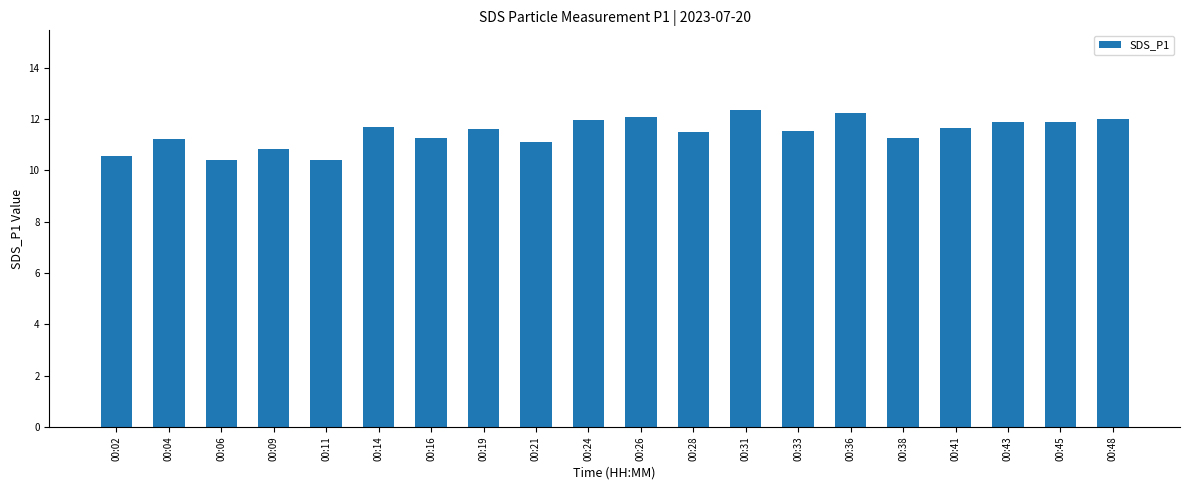

Approximately how many times larger is the value at 00:11 compared to 00:28?

0.9